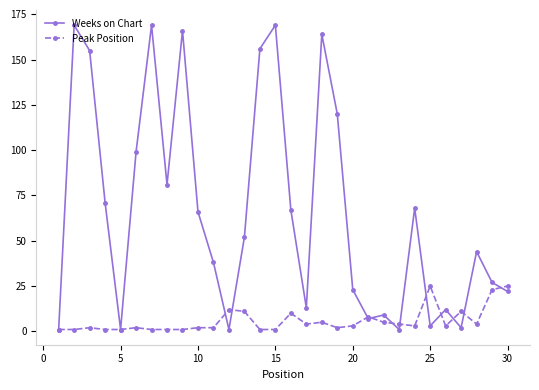

True or false: Peak Position and Weeks on Chart intersect in this chart.

True